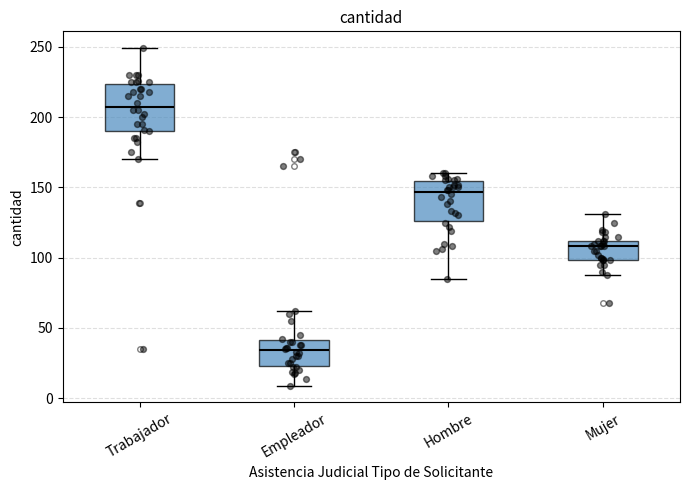

Which box has the highest median line?

Trabajador